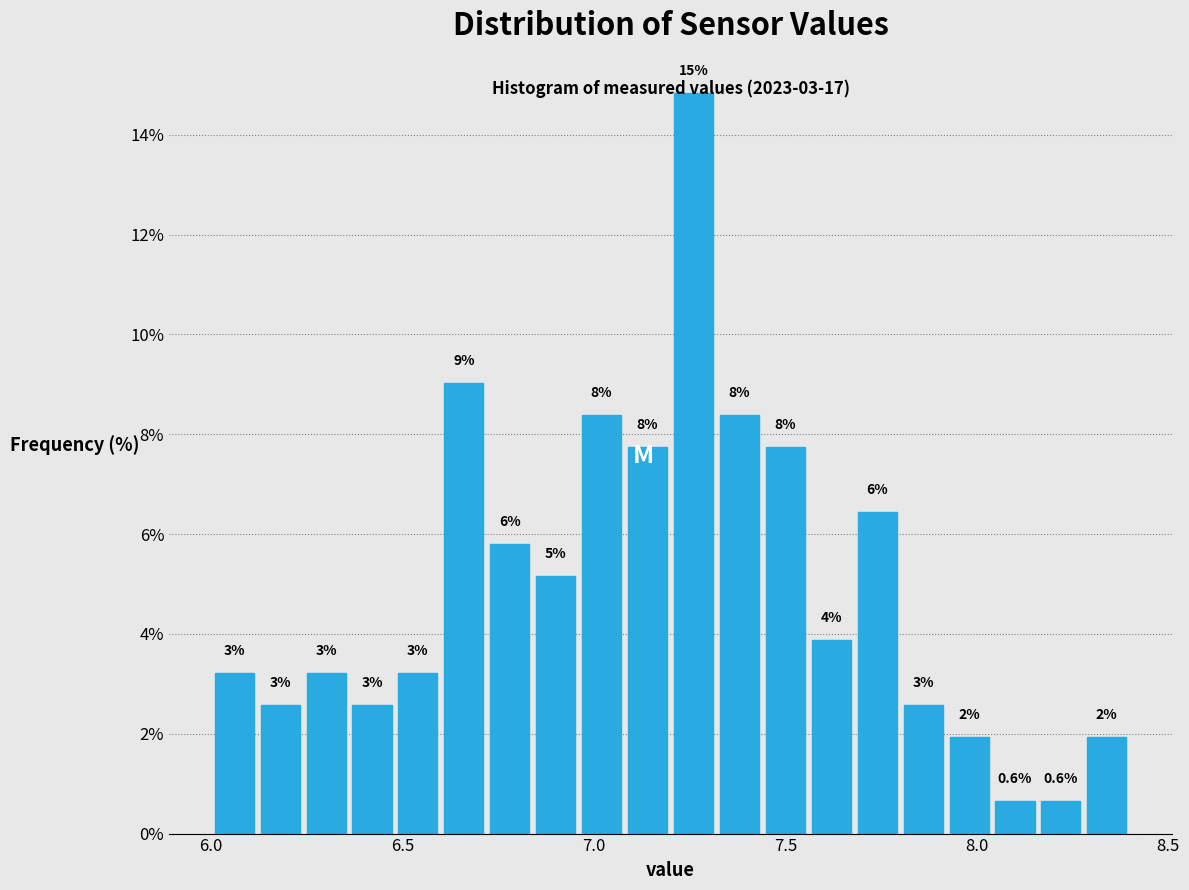

Around what value on the x-axis is the tallest bar? Give the approximate position of its centre, as read against the axis.

7.25